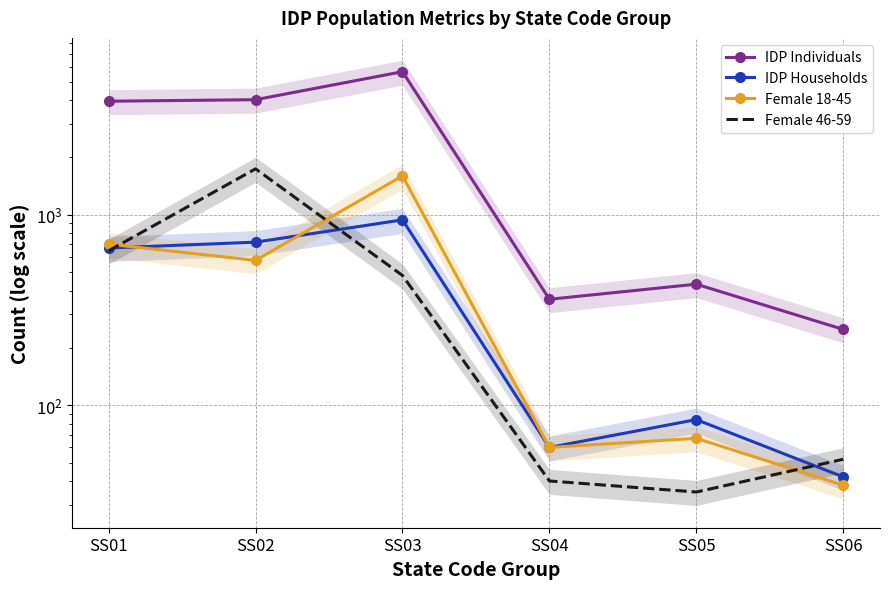

What is the difference between the second highest and second lowest values in the Female 18-45 series?

641